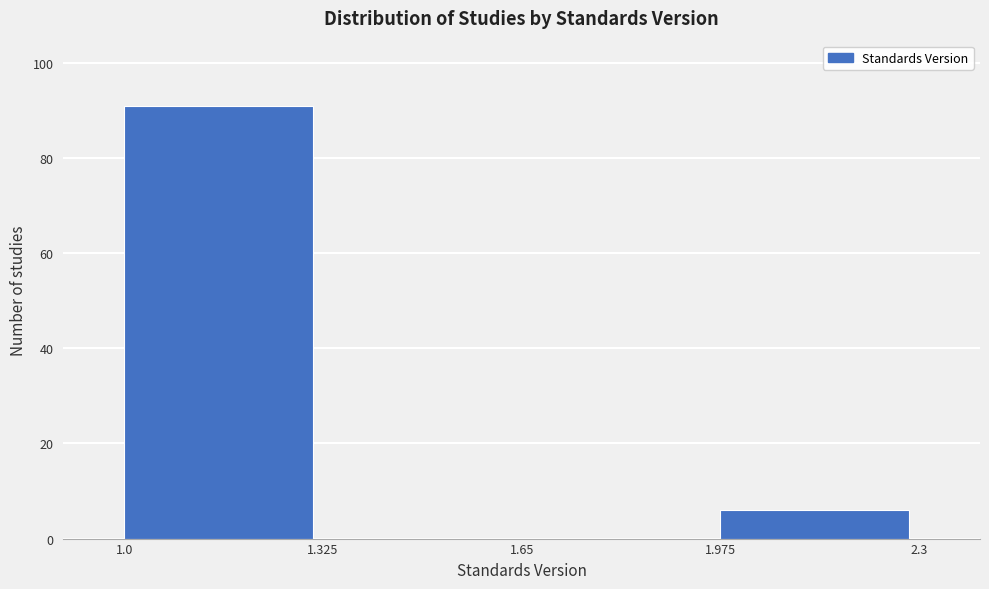

Over which range of the x-axis is the bar tallest?

1.0 to 1.325